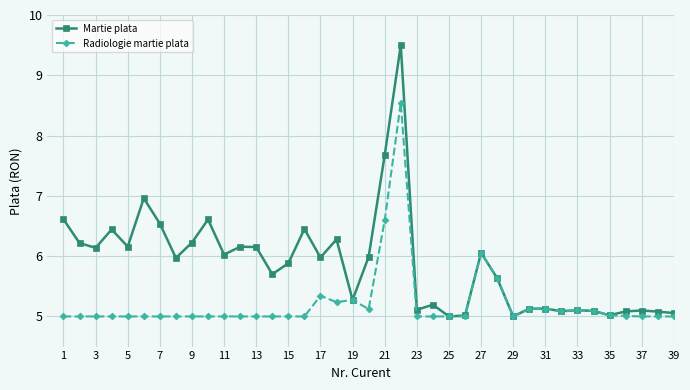

Rank the series by their average value, from highest to lowest.

Martie plata, Radiologie martie plata